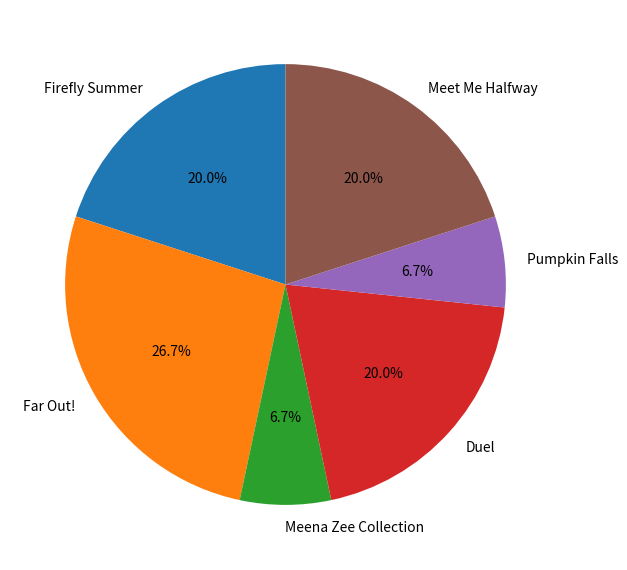

To the nearest percent, what is the difference between the largest and smallest slice percentages?

20%